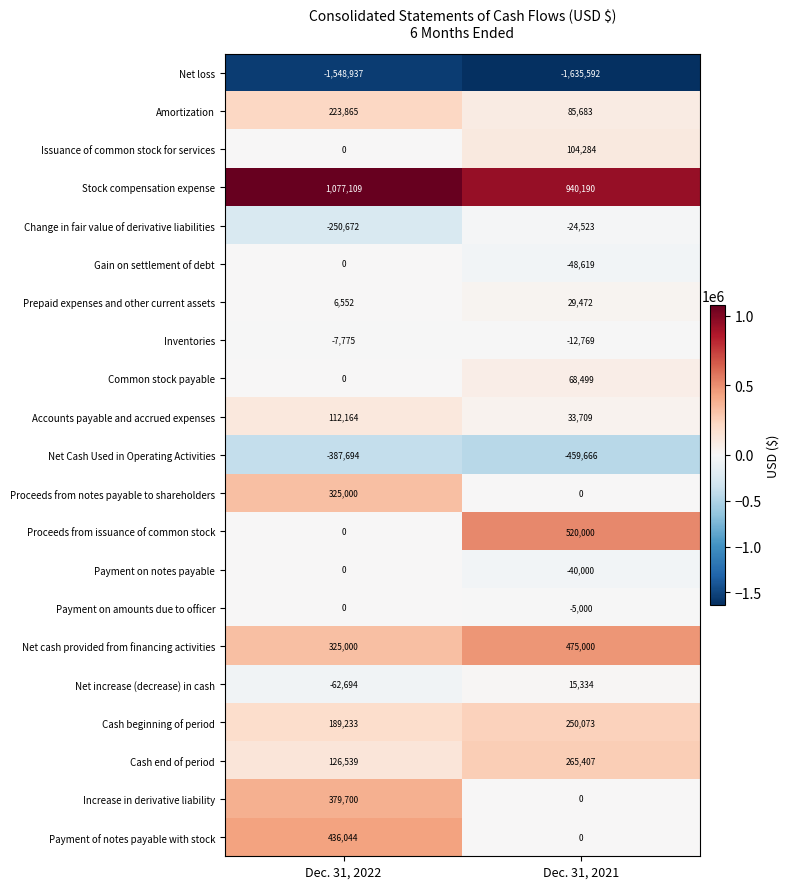

What is the total value across all series at Dec. 31, 2021?

561482